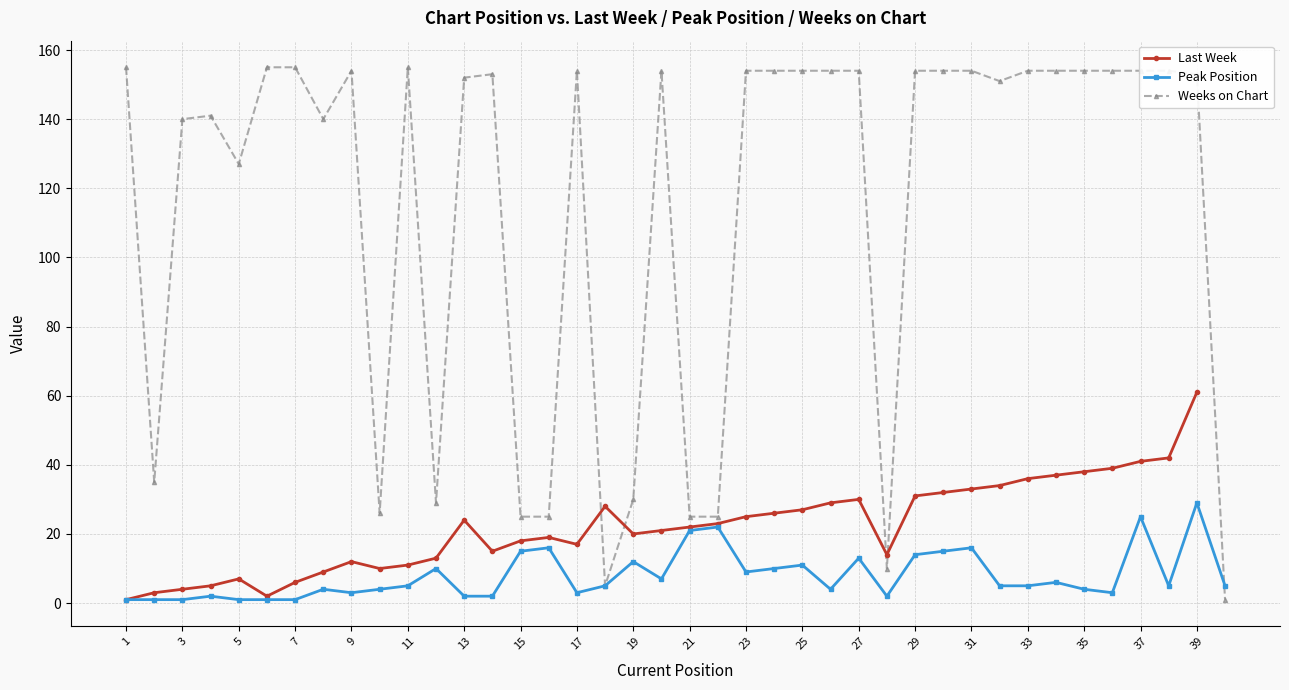

What are all the series names shown in the legend?

Last Week, Peak Position, Weeks on Chart